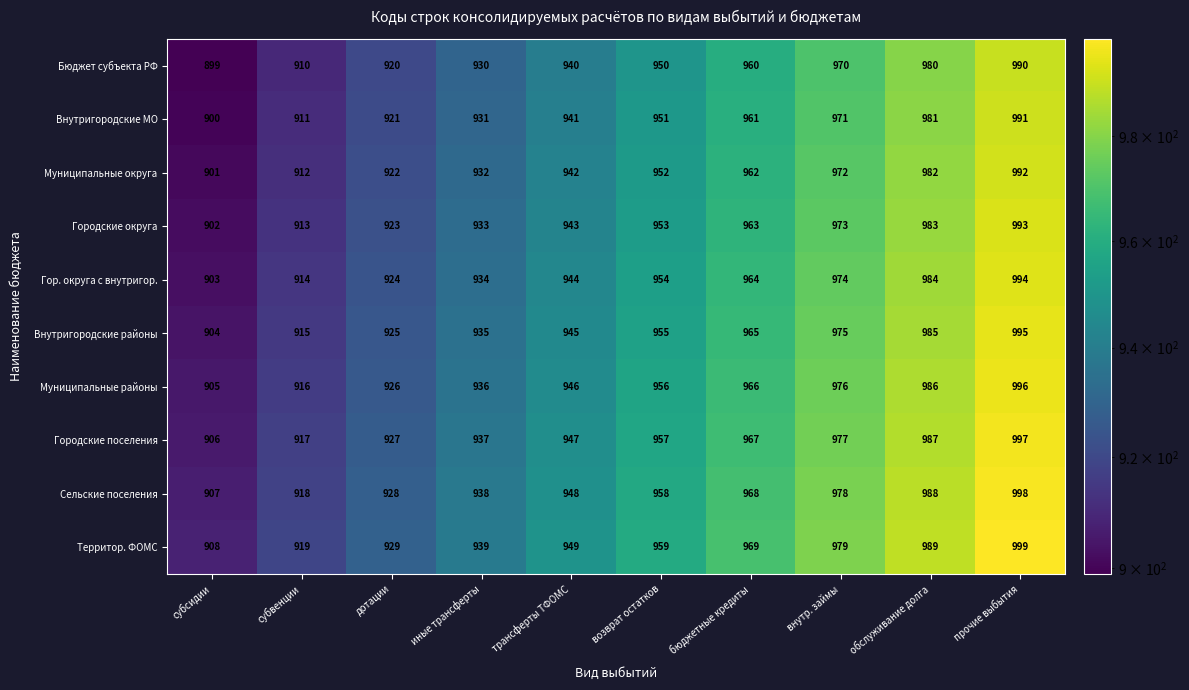

What is the average value of the Муниципальные округа series?

947